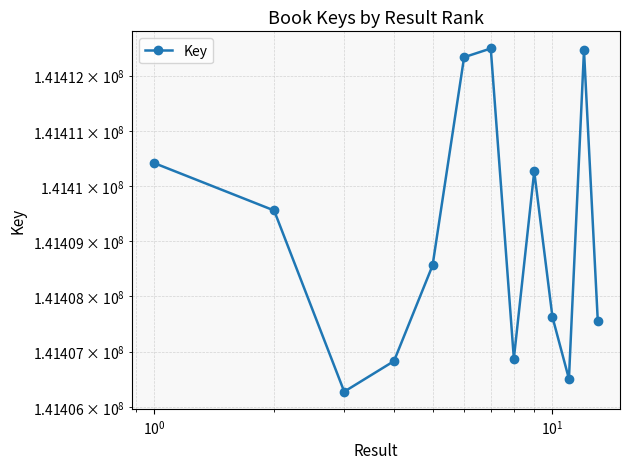

How many interior local peaks (higher than both neighbors) does the data have?

3